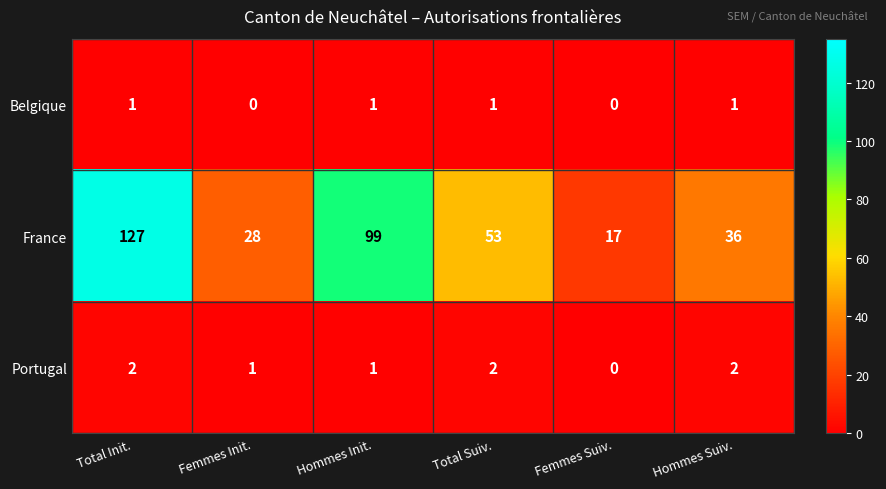

Reading left to right, extract all data points from this chart.

Belgique: Total Init.=1	Femmes Init.=0	Hommes Init.=1	Total Suiv.=1	Femmes Suiv.=0	Hommes Suiv.=1
France: Total Init.=127	Femmes Init.=28	Hommes Init.=99	Total Suiv.=53	Femmes Suiv.=17	Hommes Suiv.=36
Portugal: Total Init.=2	Femmes Init.=1	Hommes Init.=1	Total Suiv.=2	Femmes Suiv.=0	Hommes Suiv.=2